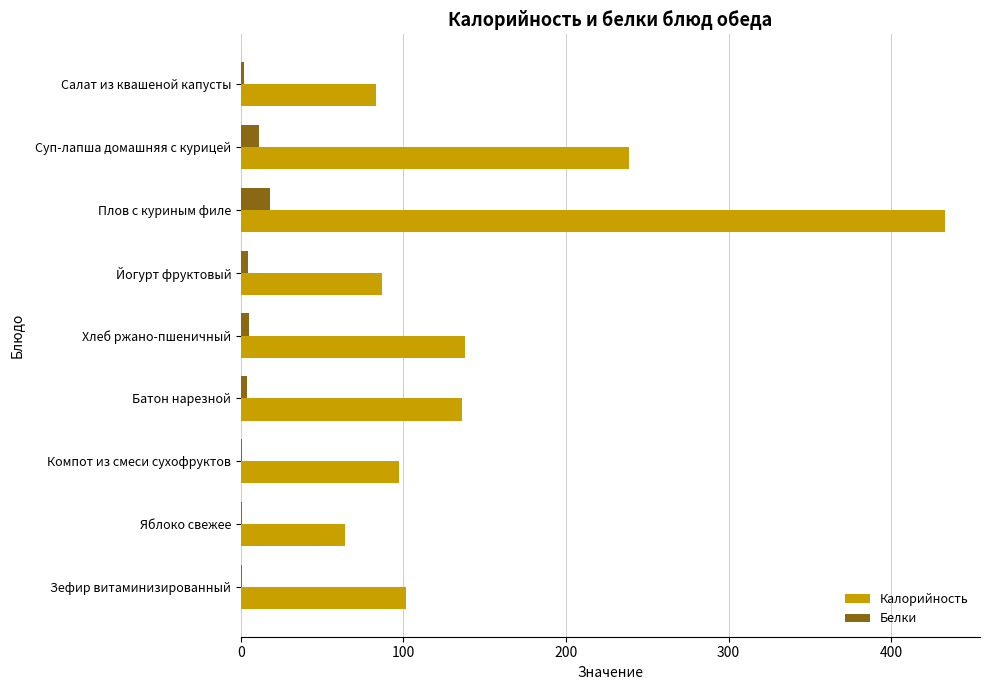

Where is Калорийность nearest to the value 248?

Суп-лапша домашняя с курицей